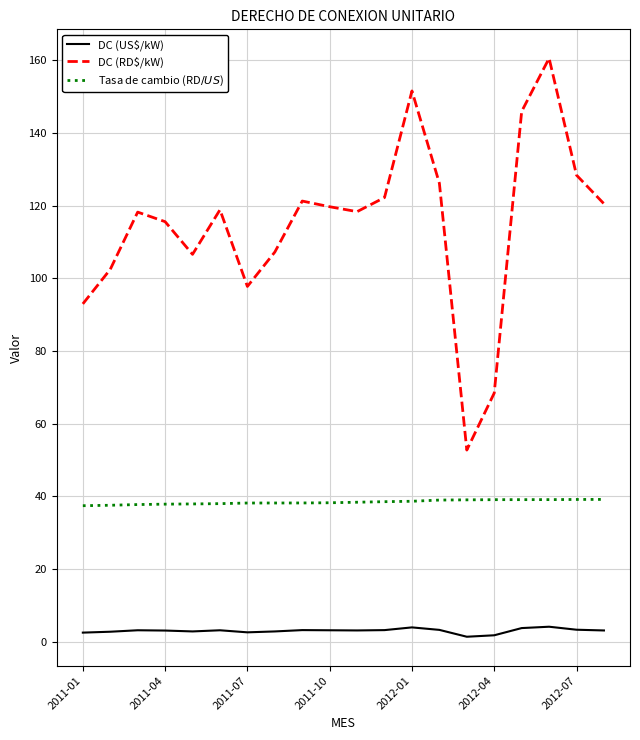

Which series has the largest range (max minus min)?

DC (RD$/kW)